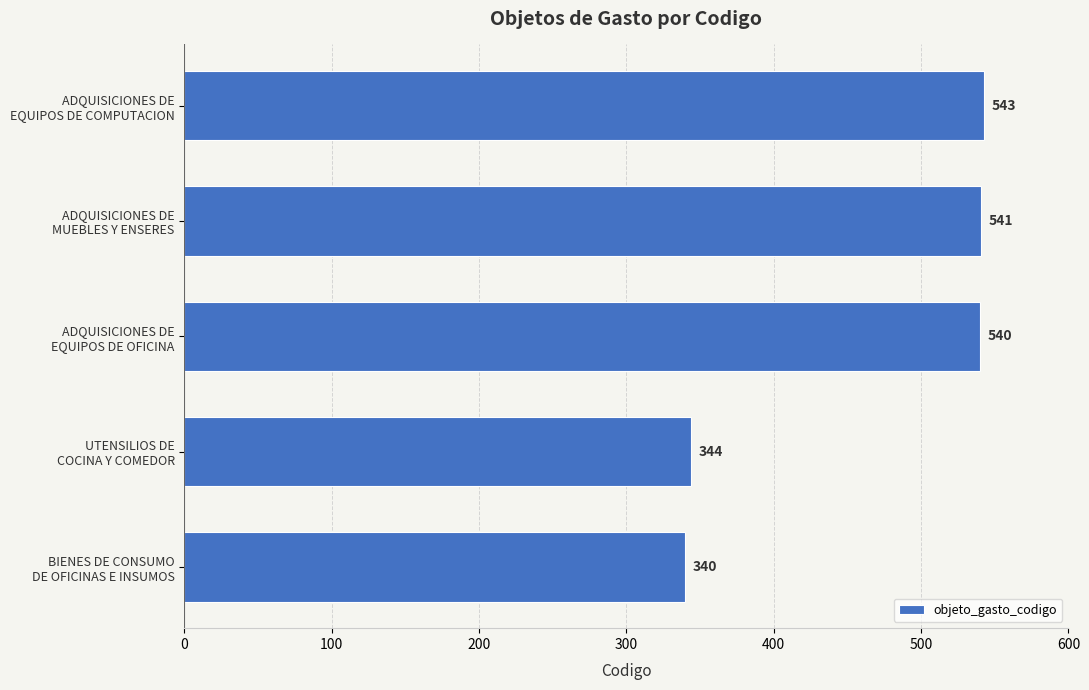

What is the difference between the maximum and minimum values?

203